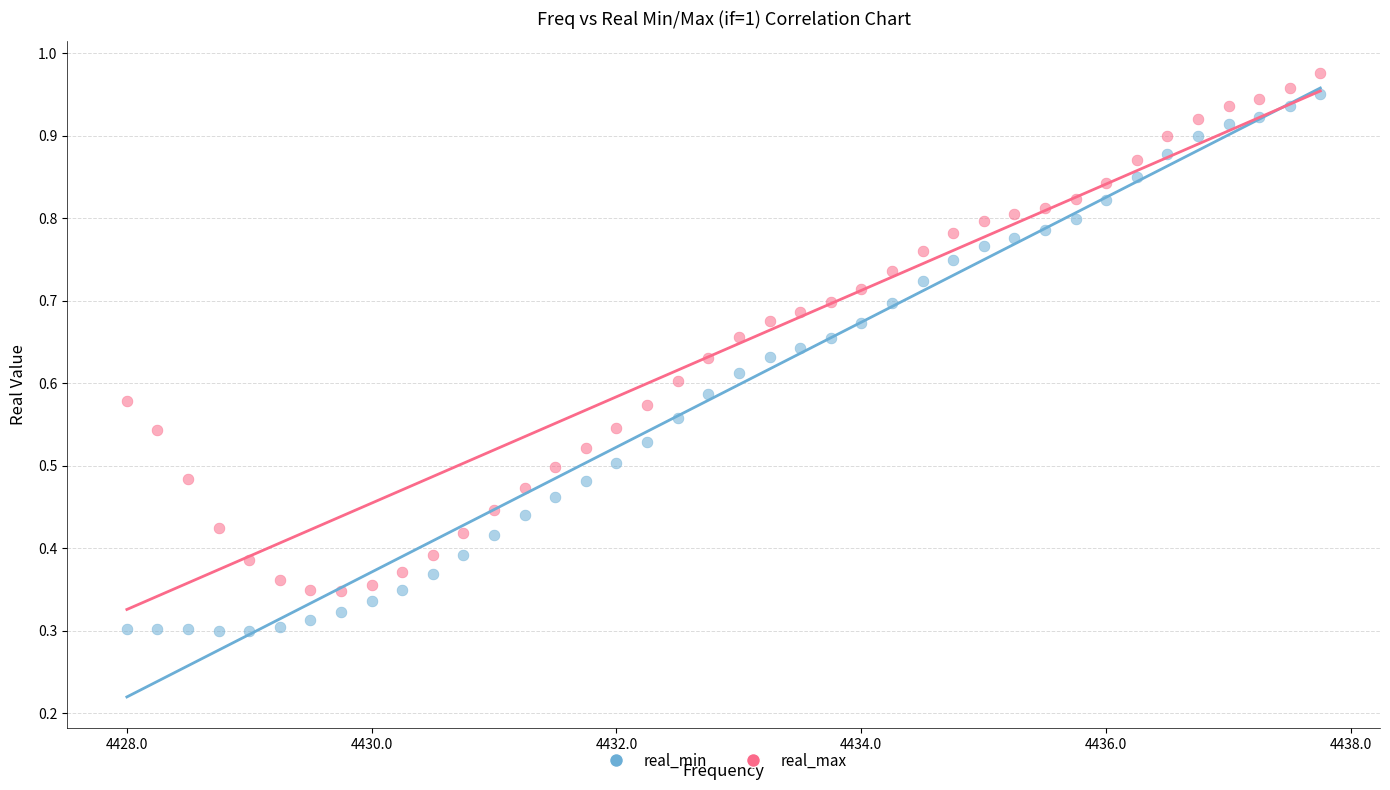

What is the X range (max minus min) for the scatter plot?

9.8